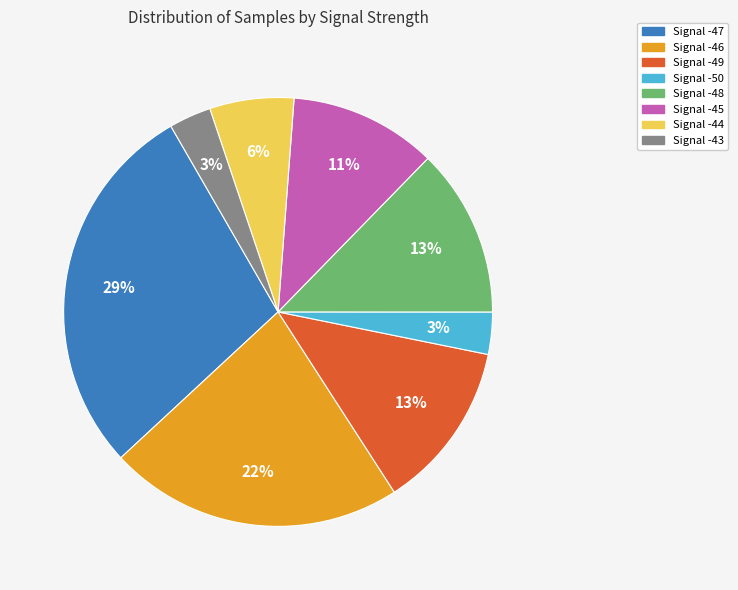

Is the sum of Signal -44 and Signal -47 greater than half?

No